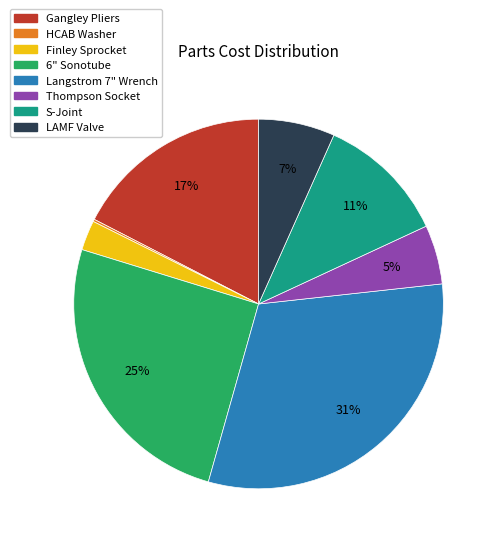

To the nearest percent, what portion does Gangley Pliers represent?

17%